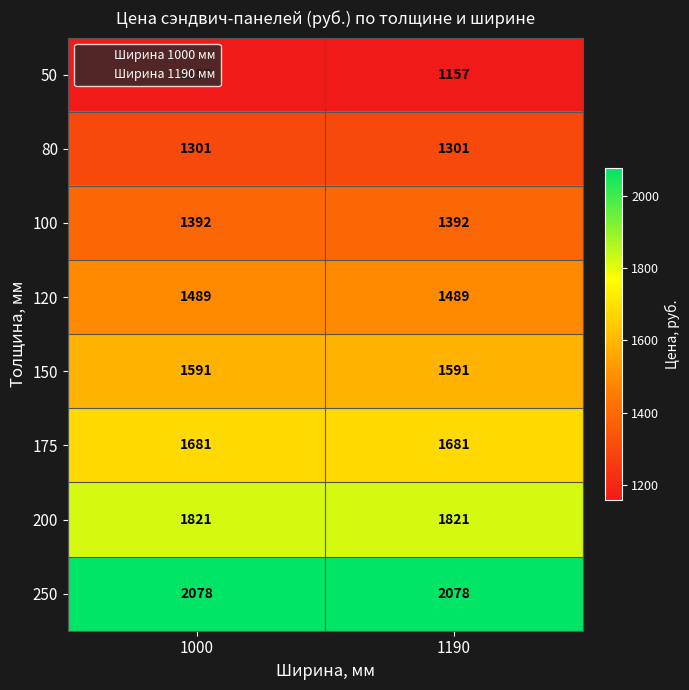

Which series has the largest total across all categories?

250